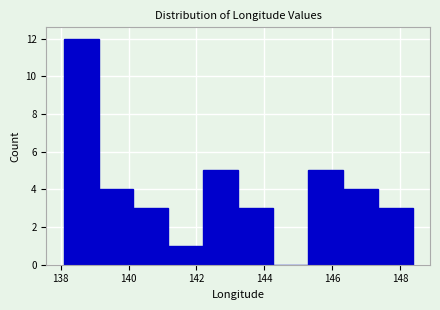

What is the height of the bar covering 146.4 to 147.4 on the x-axis? Neither the bar edges nor the heights are printed on the chart, so give them approximately, as read against the axes.

4